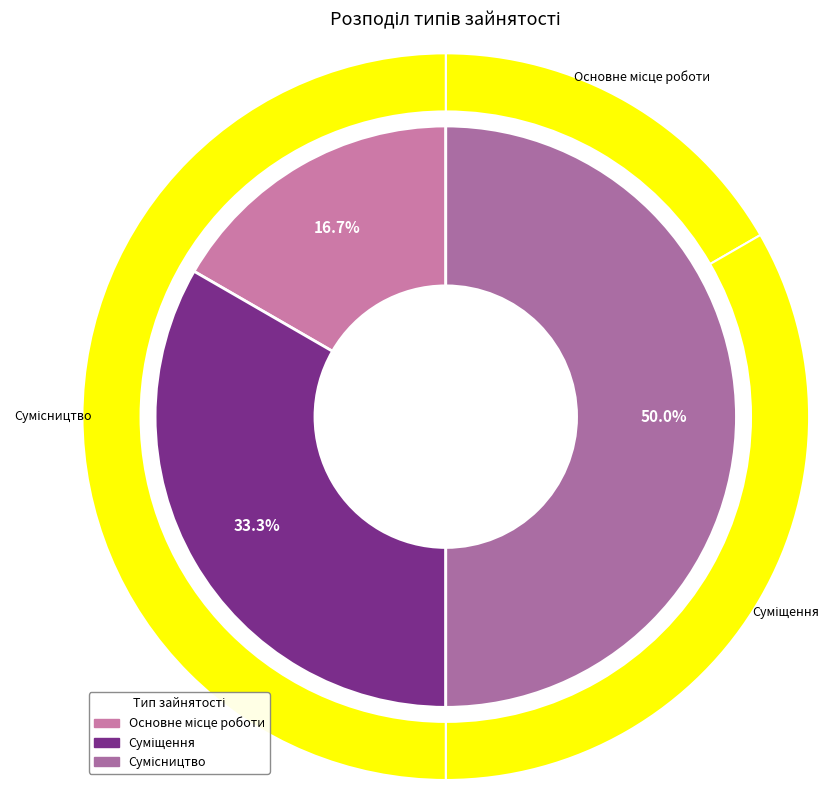

Which category has the biggest portion of the pie?

Сумісництво